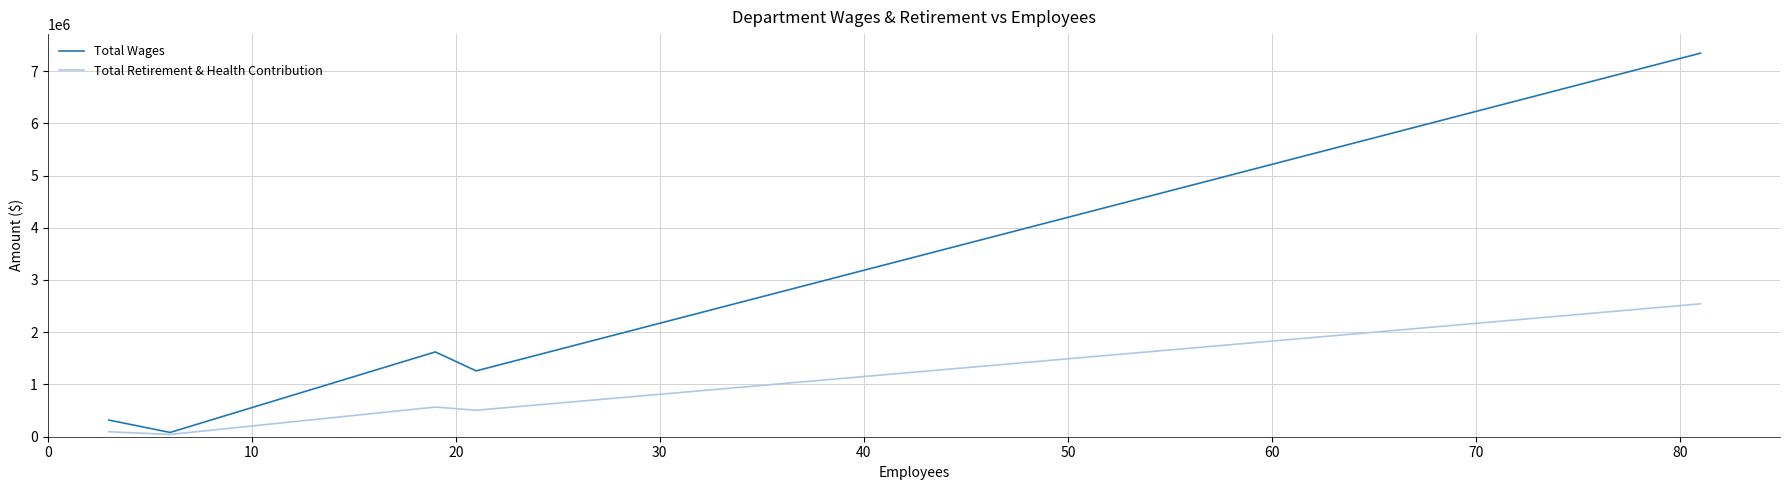

What are all the series names shown in the legend?

Total Wages, Total Retirement & Health Contribution